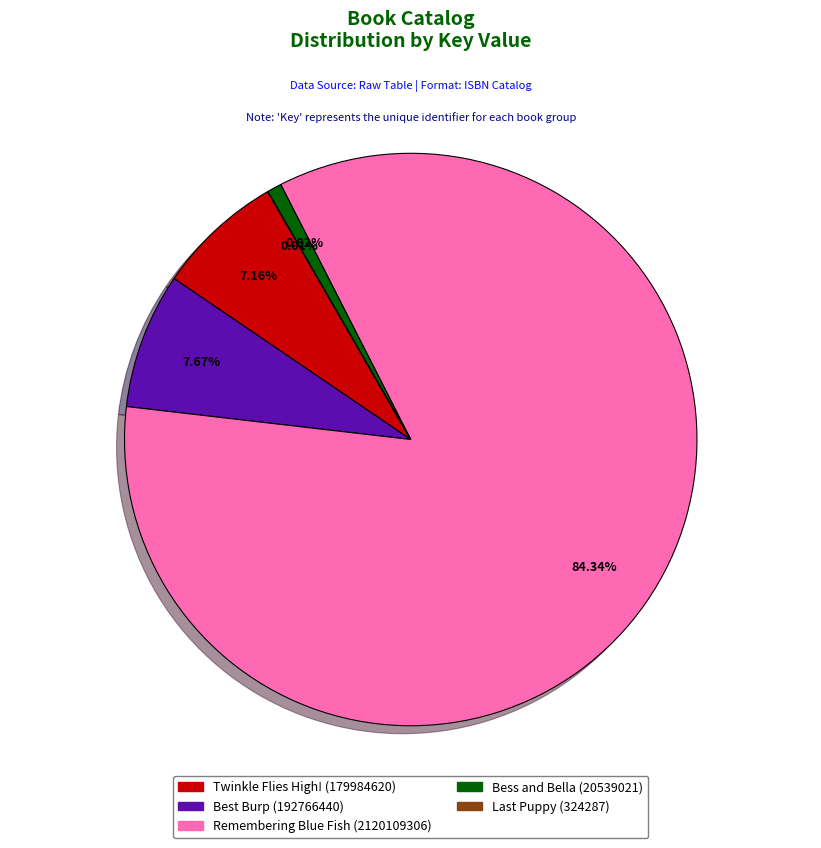

Approximately how many times larger is the value at Best Burp (192766440) compared to Twinkle Flies High! (179984620)?

1.1